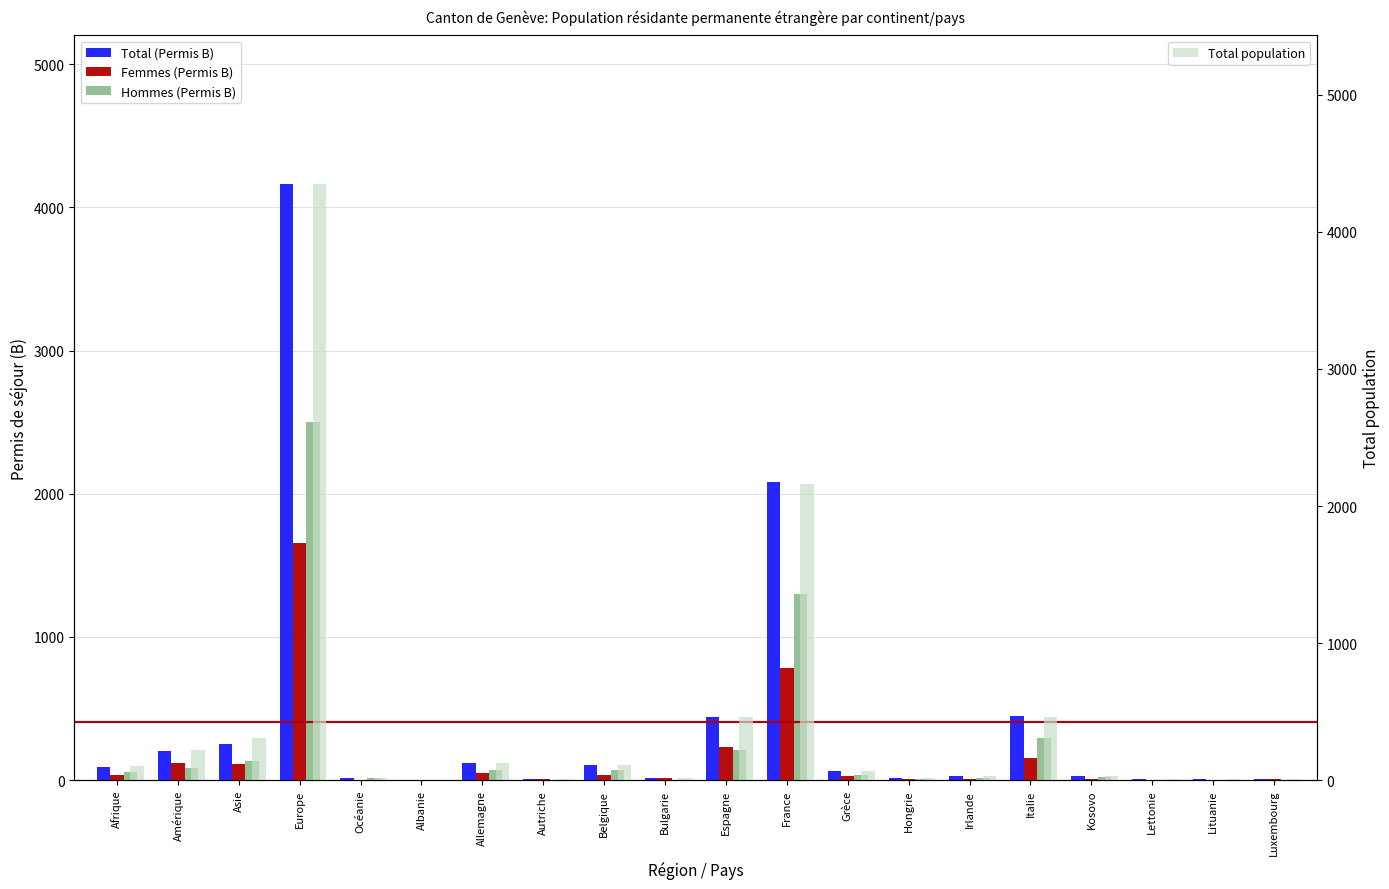

True or false: Total population has a value of 222 at Amérique.

True